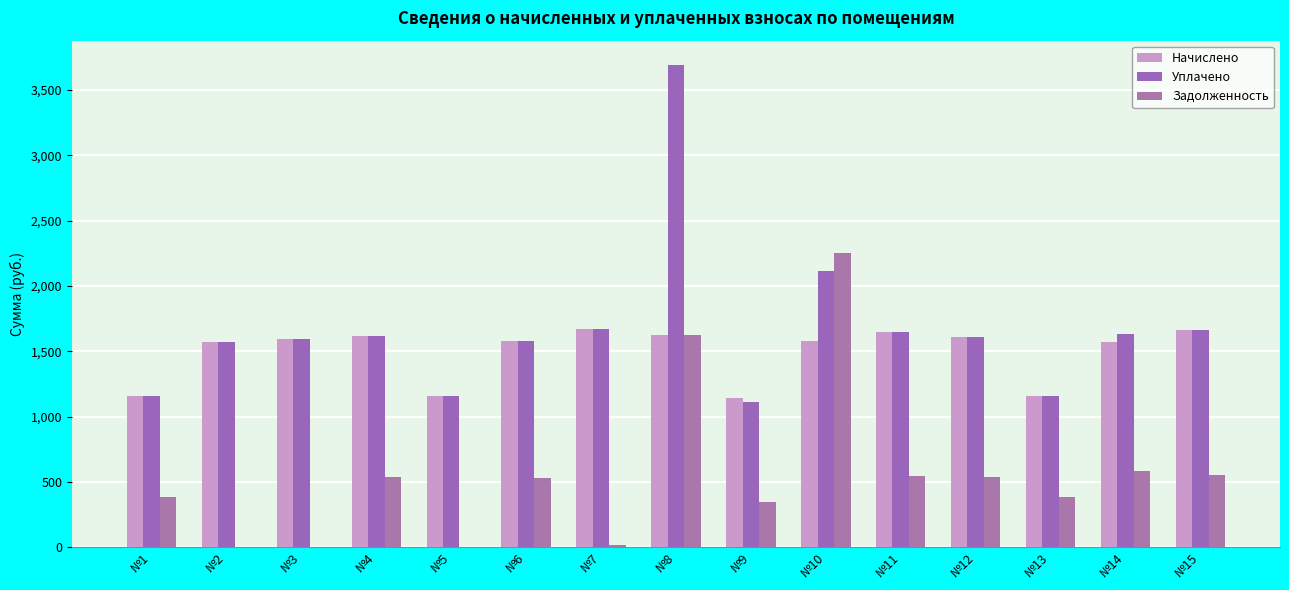

Which category has the highest value across all series?

№8